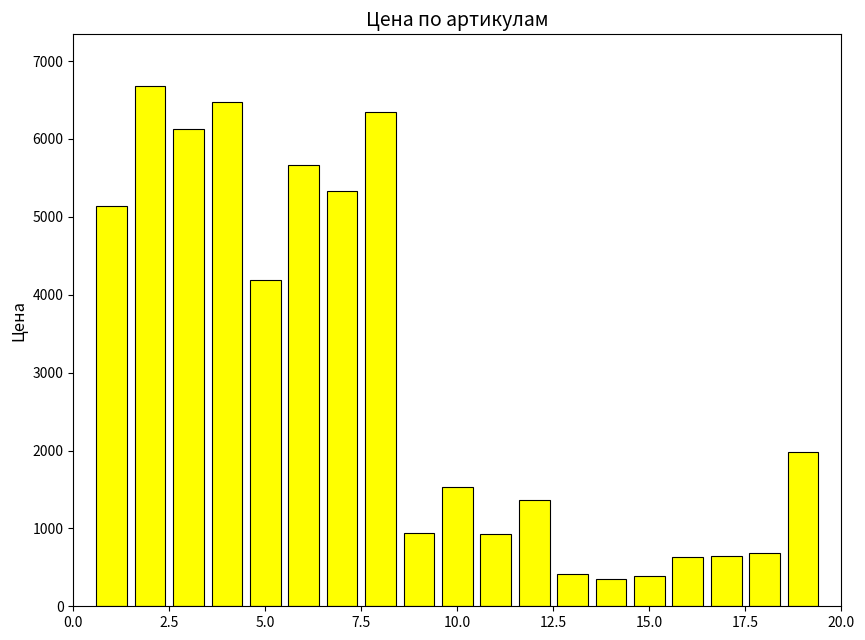

What is the difference between the maximum and minimum values?

6329.9